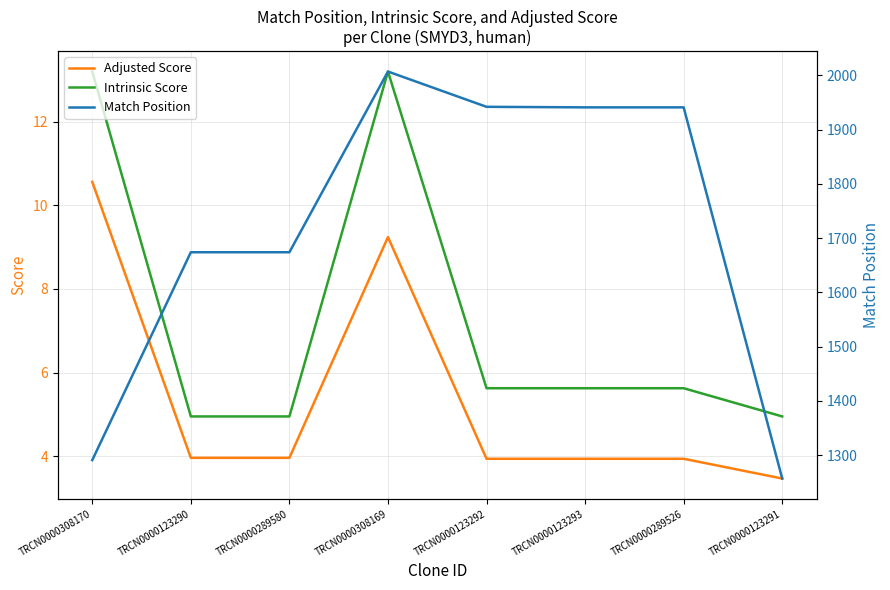

Between TRCN0000123290 and TRCN0000289526, which series saw the biggest shift?

Match Position